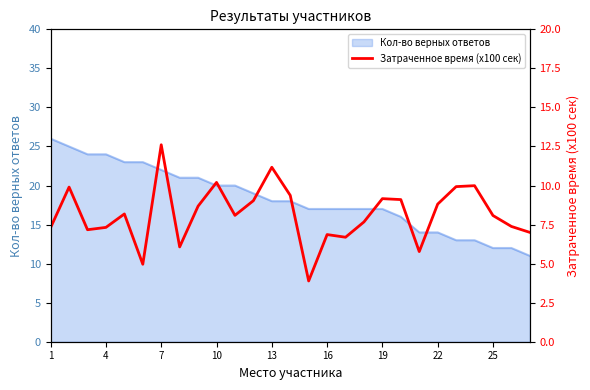

What is the highest value of the Кол-во верных ответов series?

26